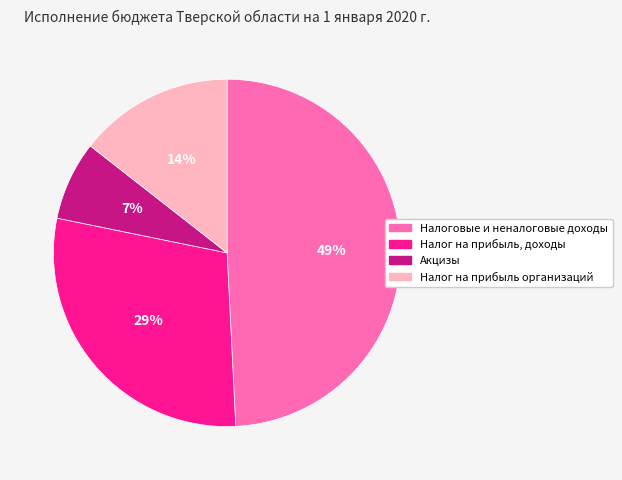

Which has a higher value, Акцизы or Налог на прибыль организаций?

Налог на прибыль организаций